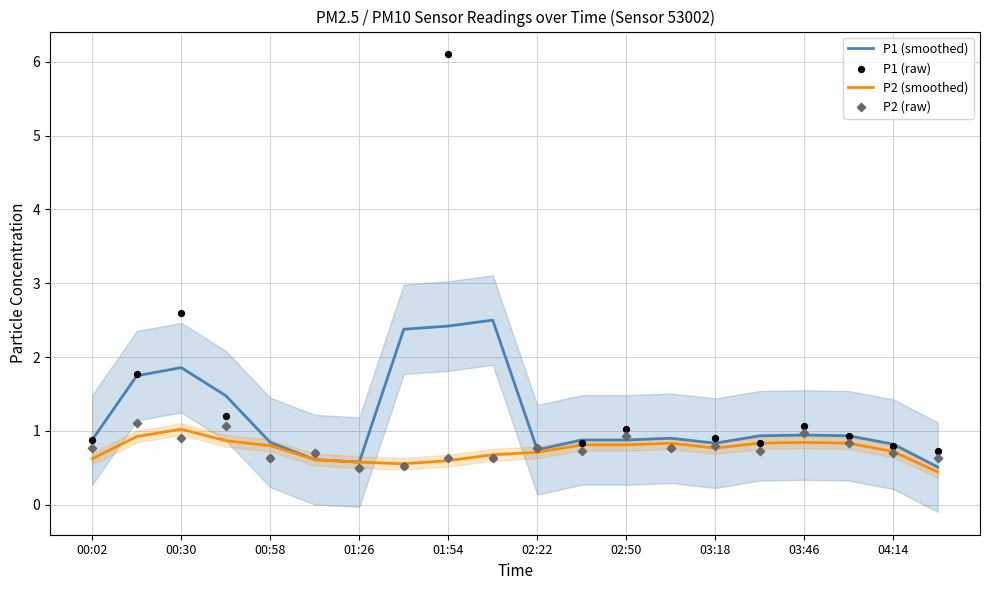

At how many categories does at least one series exceed 1?

8